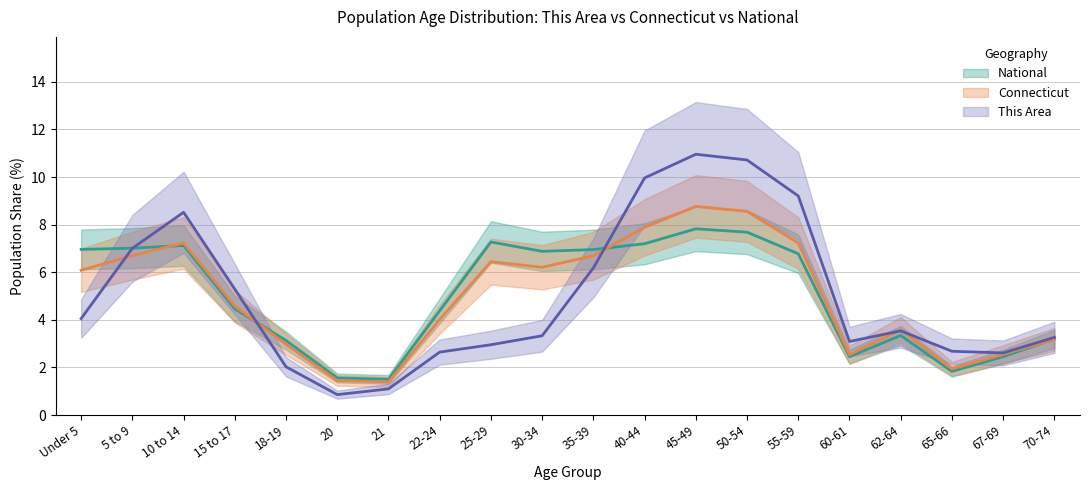

What is the difference between the maximum and minimum values in the National series?

6.3